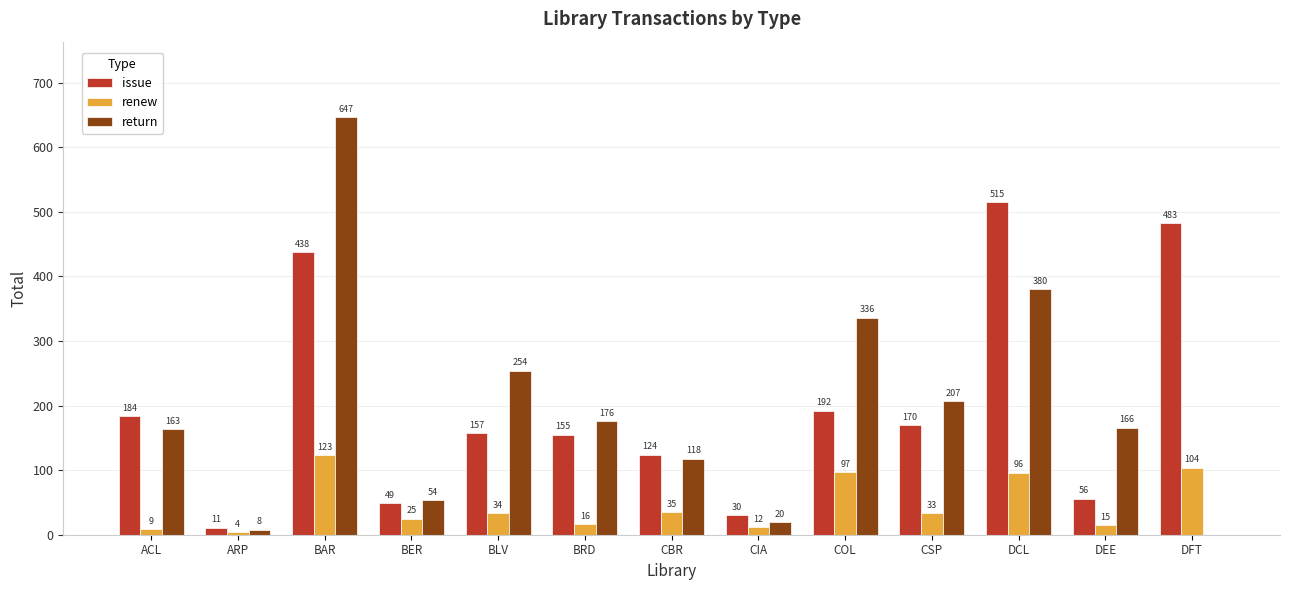

What is the sum of the issue values at DCL and CIA?

545